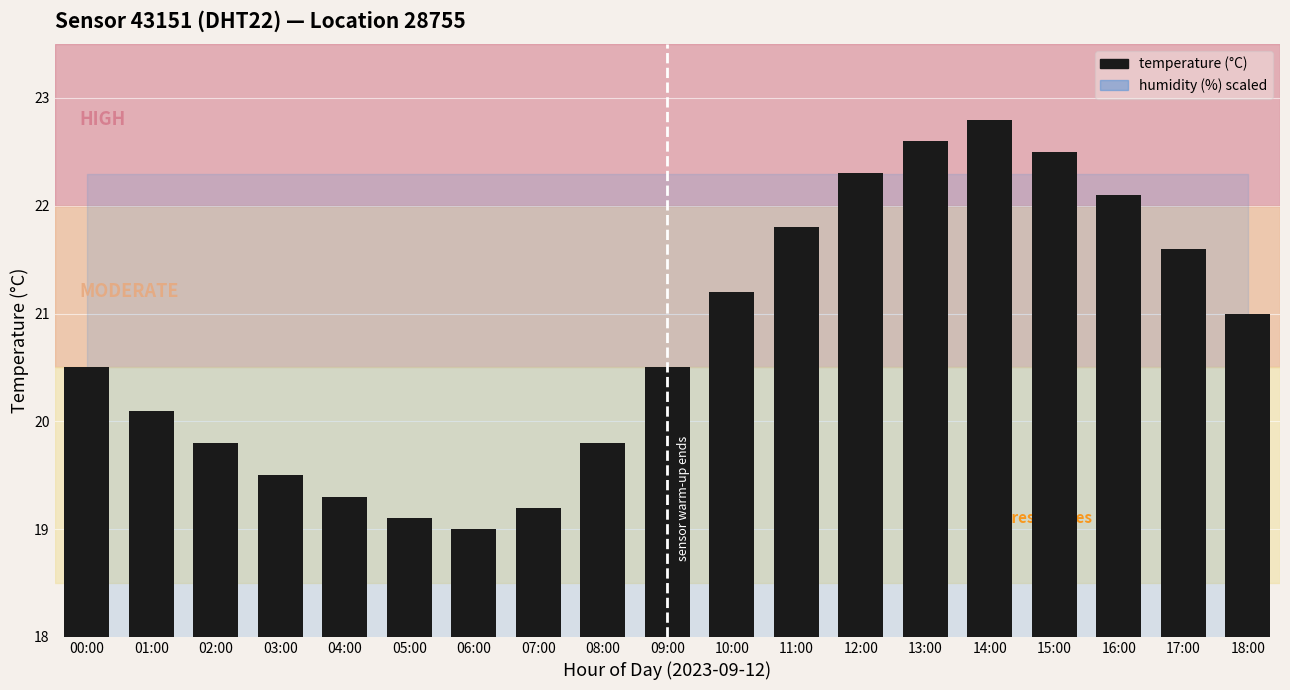

What is the sum of the values at 04:00 and 06:00?

38.3